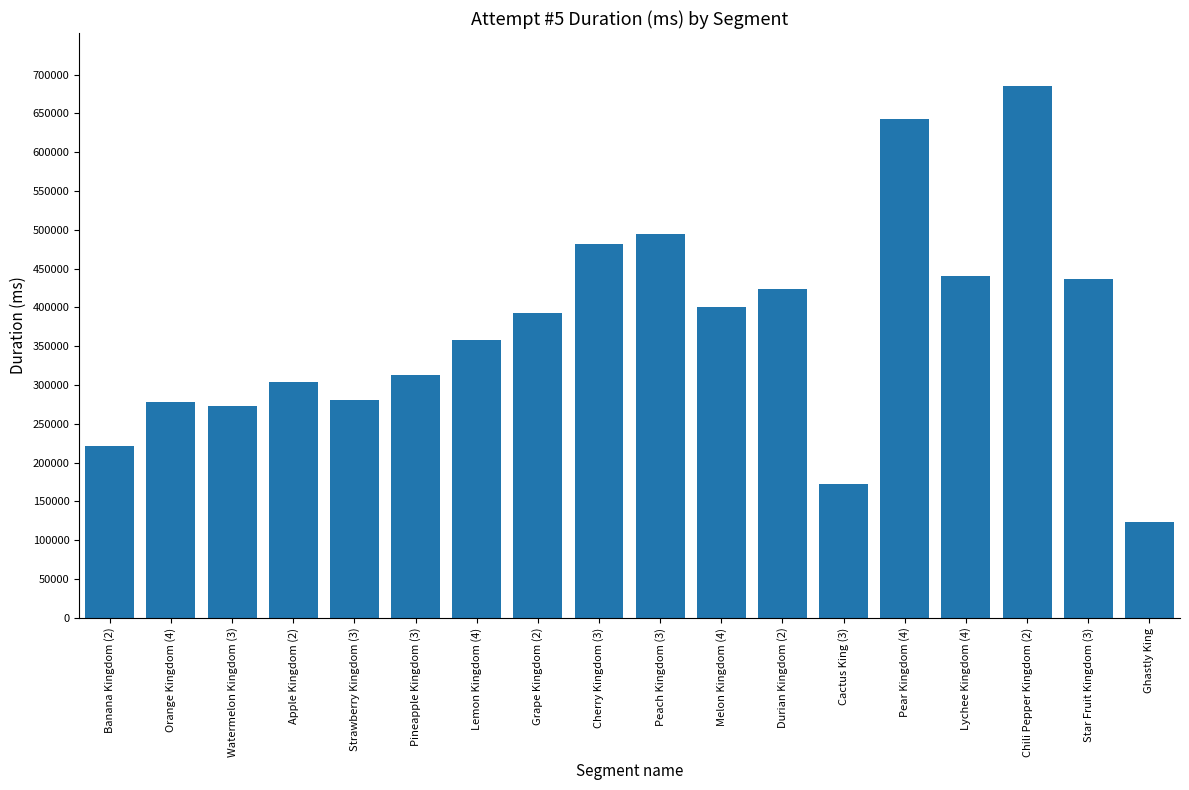

What is the label of the 2nd bar from the left?

Orange Kingdom (4)